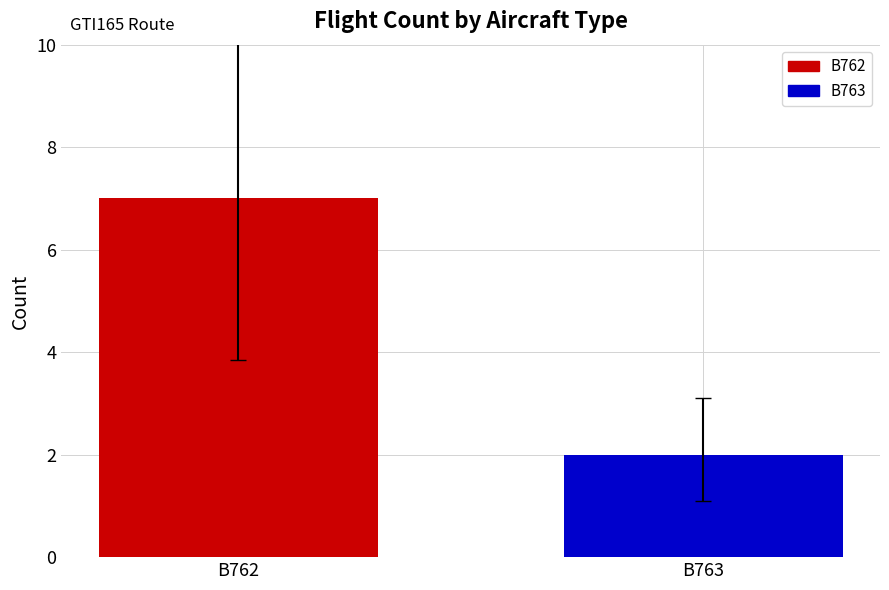

Rank the categories by value from lowest to highest.

B763, B762